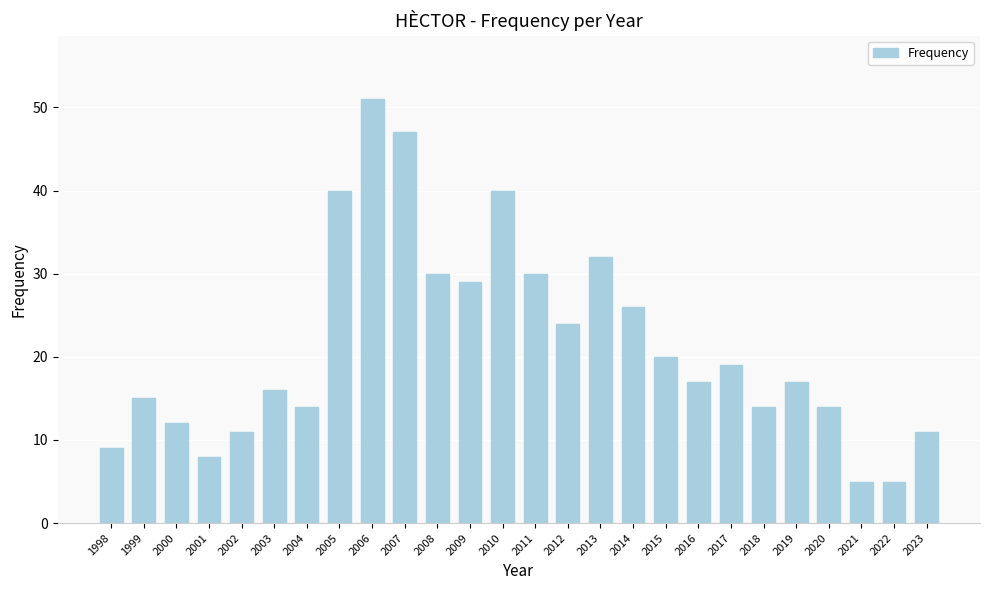

The chart shows a value of 13 at 2001. True or false?

False